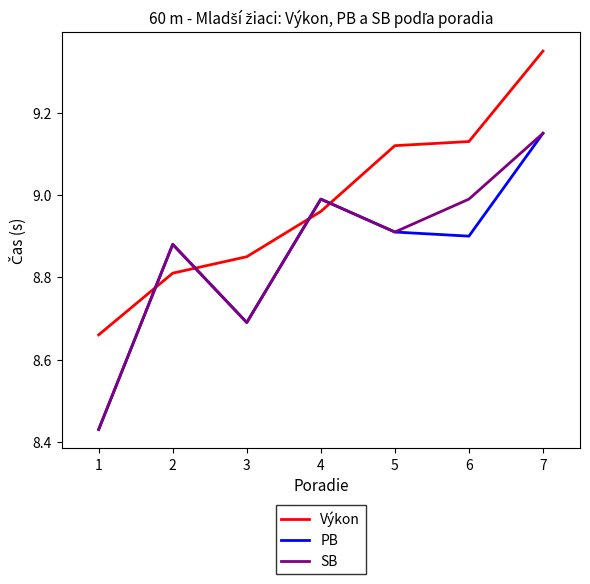

Between 2 and 6, which series saw the biggest shift?

Výkon